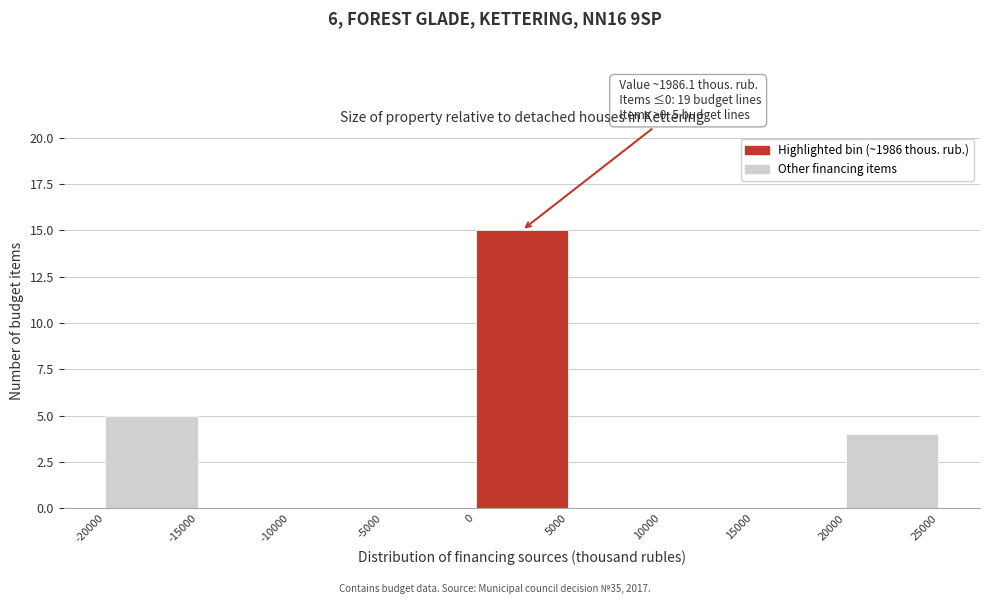

Which range on the x-axis has the tallest bar?

0 to 5000